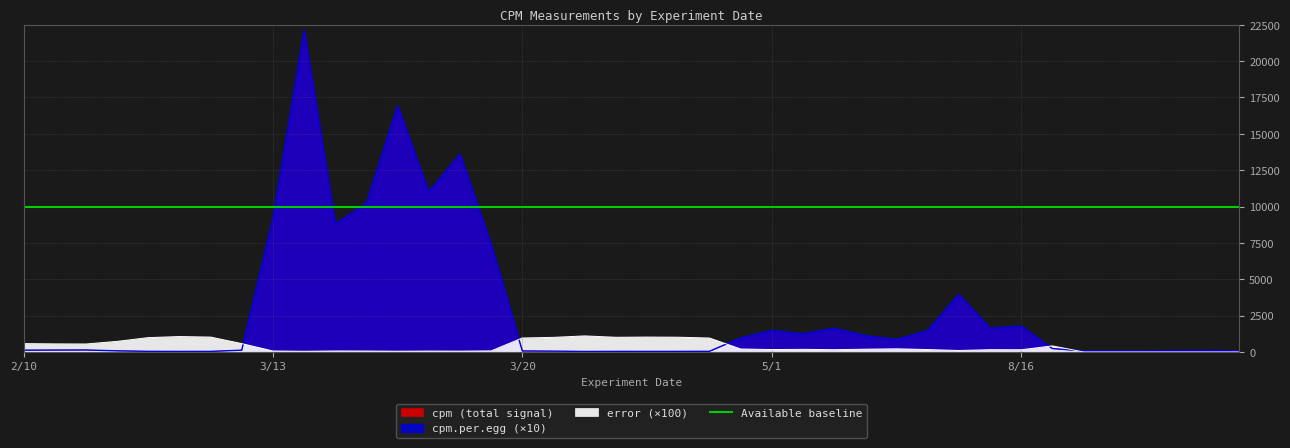

What is the value of the cpm point at the 13th from the left?

16921.2